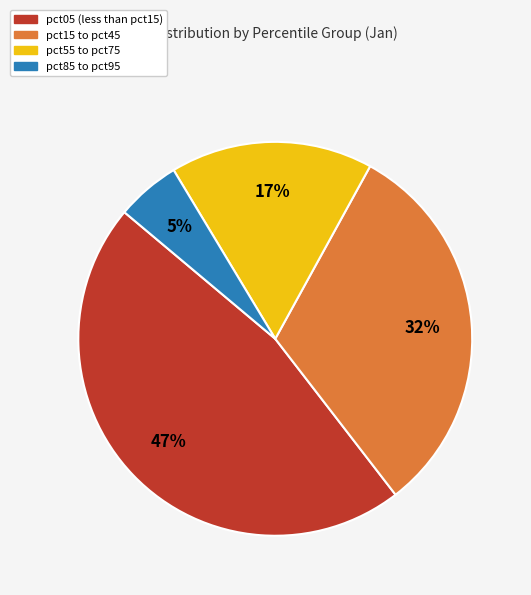

To the nearest percent, what is the average slice percentage?

25%